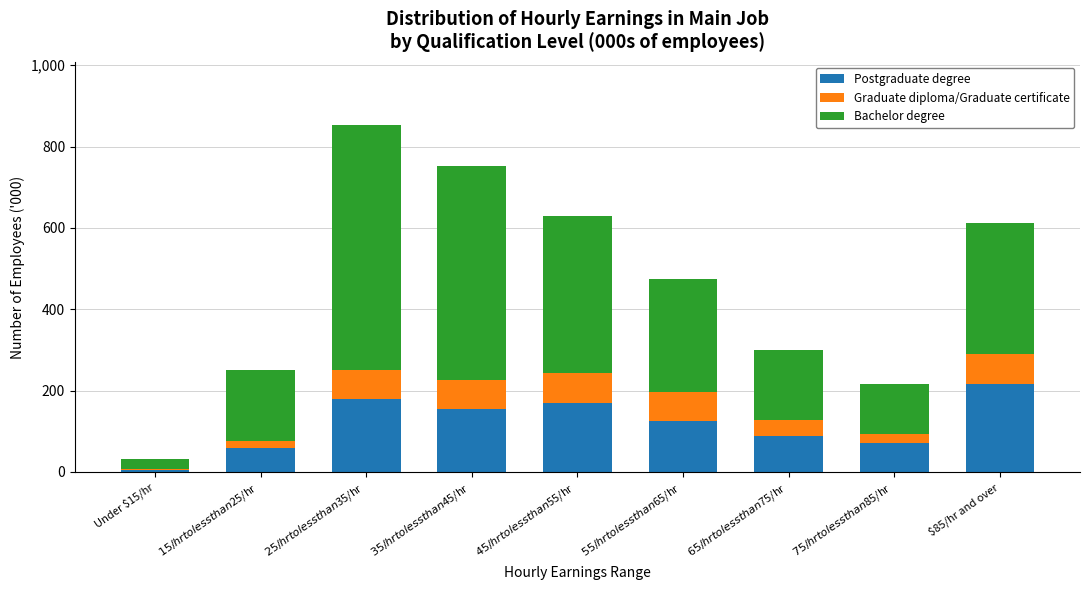

Reading left to right, list the values for the Postgraduate degree series.

5.5	58.2	178.5	154.3	170.1	126.1	87.4	70.2	216.4